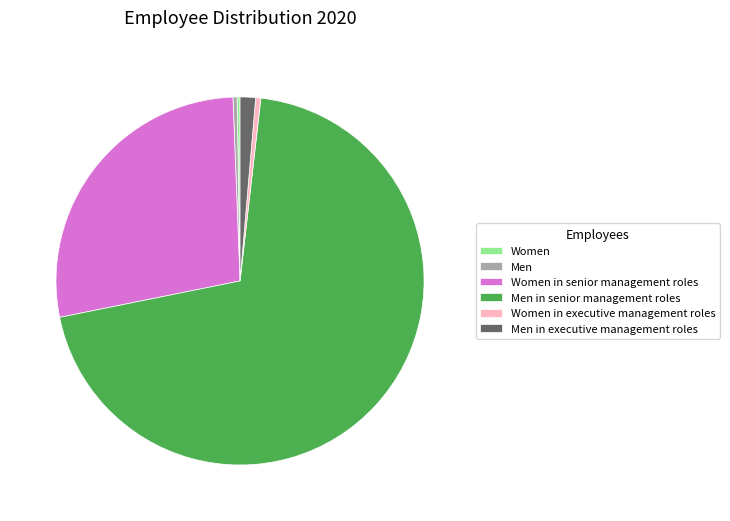

Is there any slice that represents more than half of the pie?

Yes